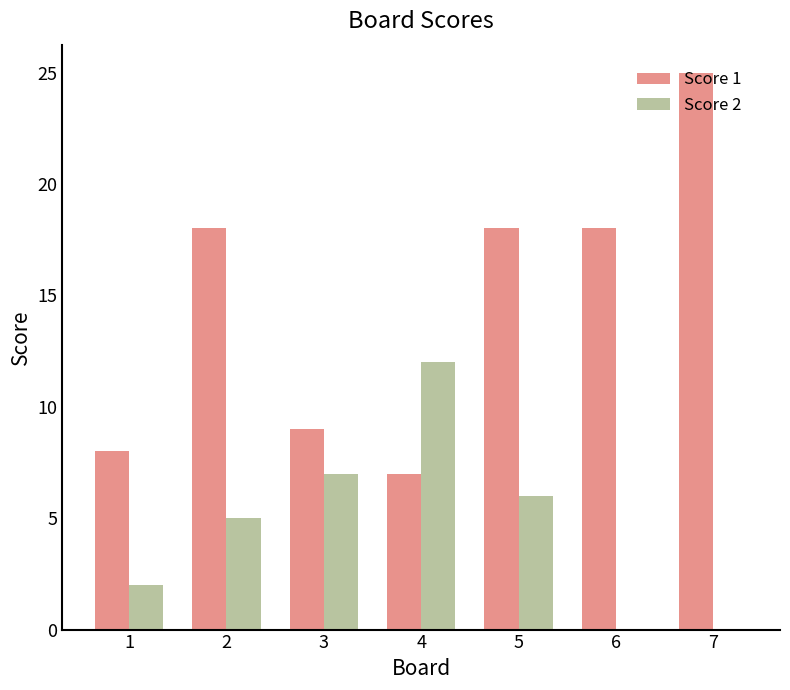

Is the value of Score 2 at 7 greater than the value of Score 1 at 2?

No